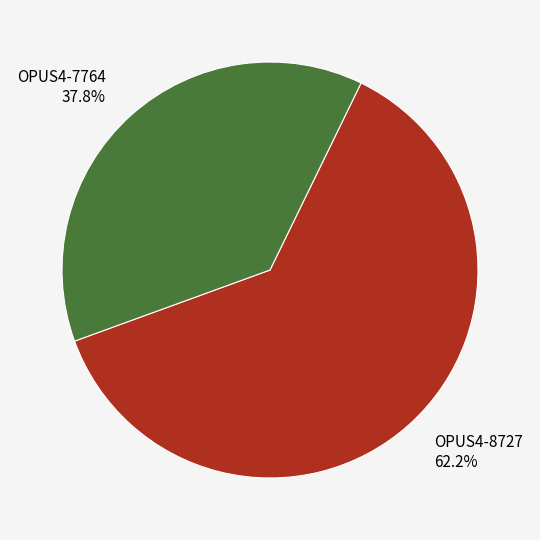

To the nearest percent, what portion does OPUS4-8727 represent?

62%